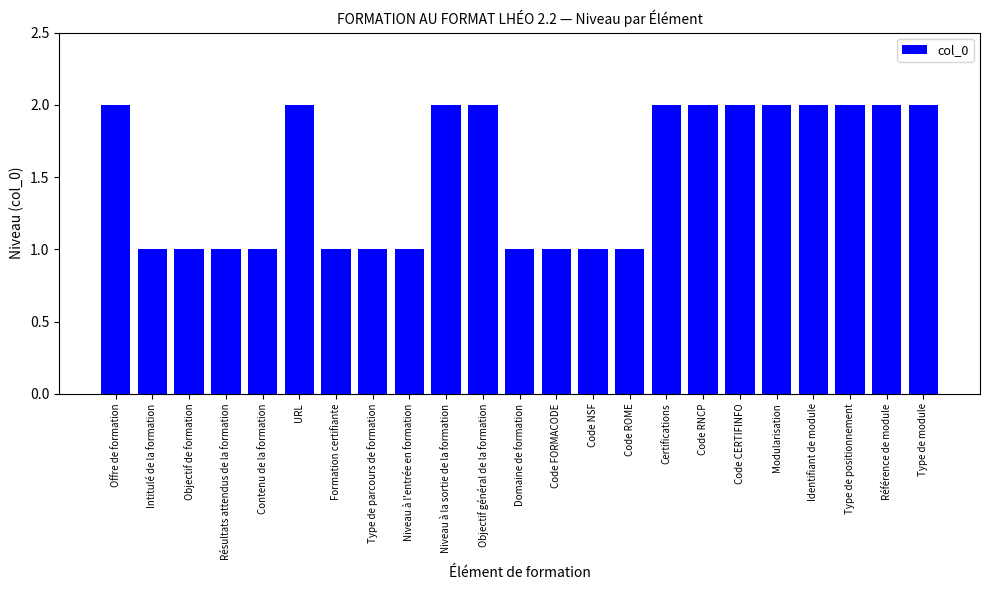

The value at Code FORMACODE is 2. True or false?

False